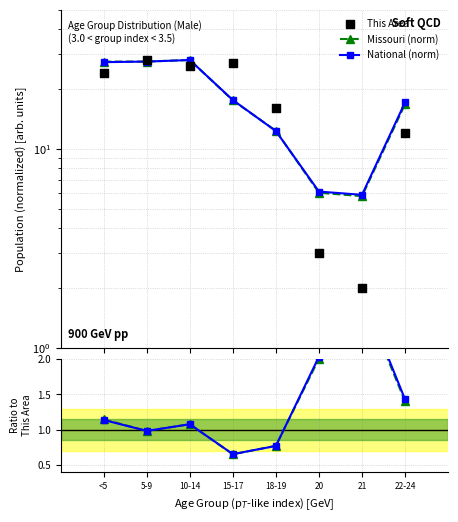

Which series reaches the maximum Y coordinate?

Missouri (norm)